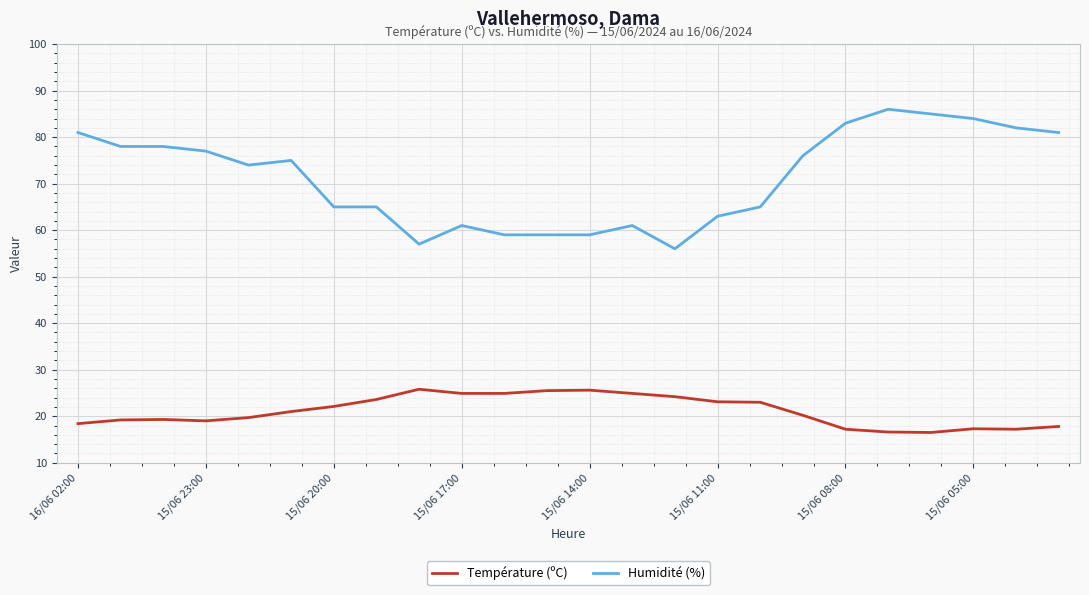

What is the lowest value of the Température (ºC) series?

16.5